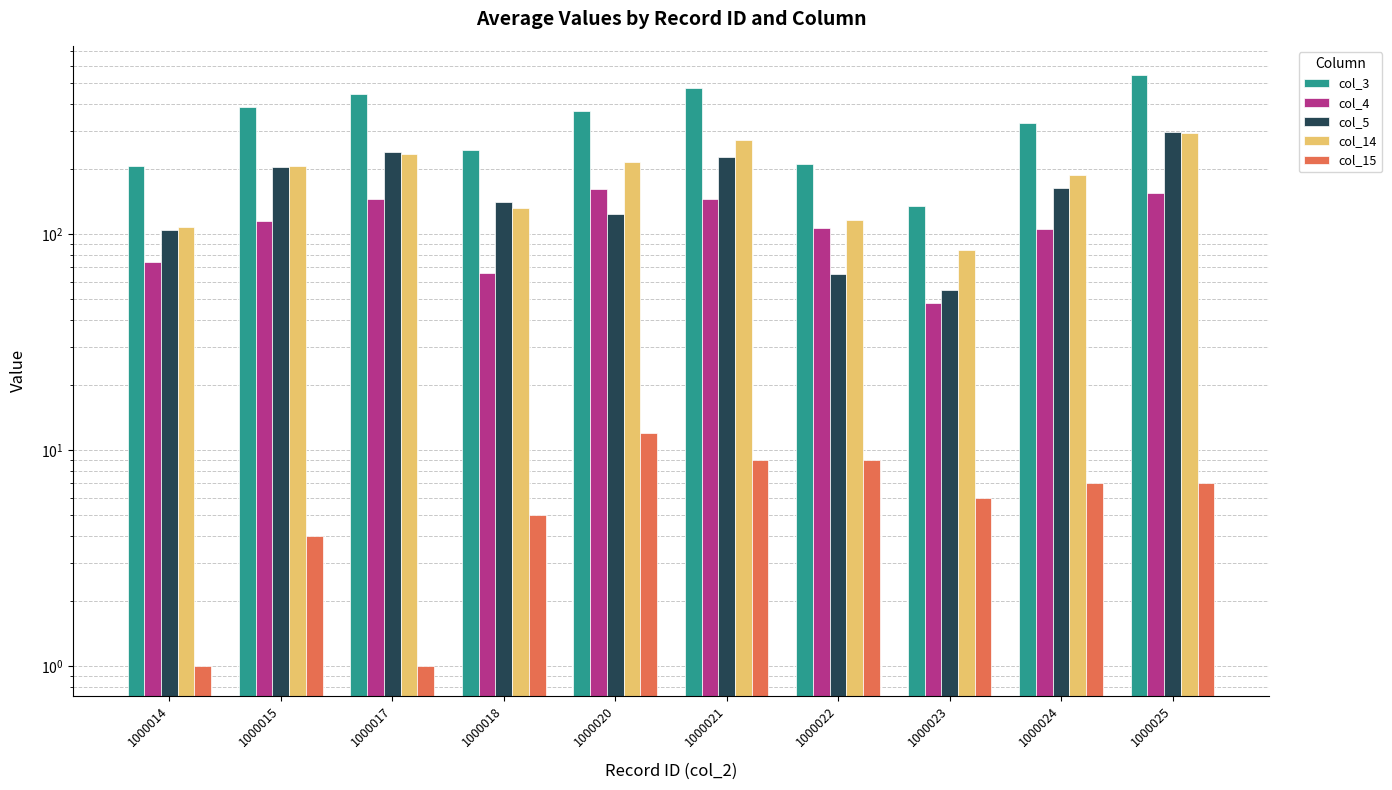

List the series in order of their peak value, highest first.

col_3, col_5, col_14, col_4, col_15